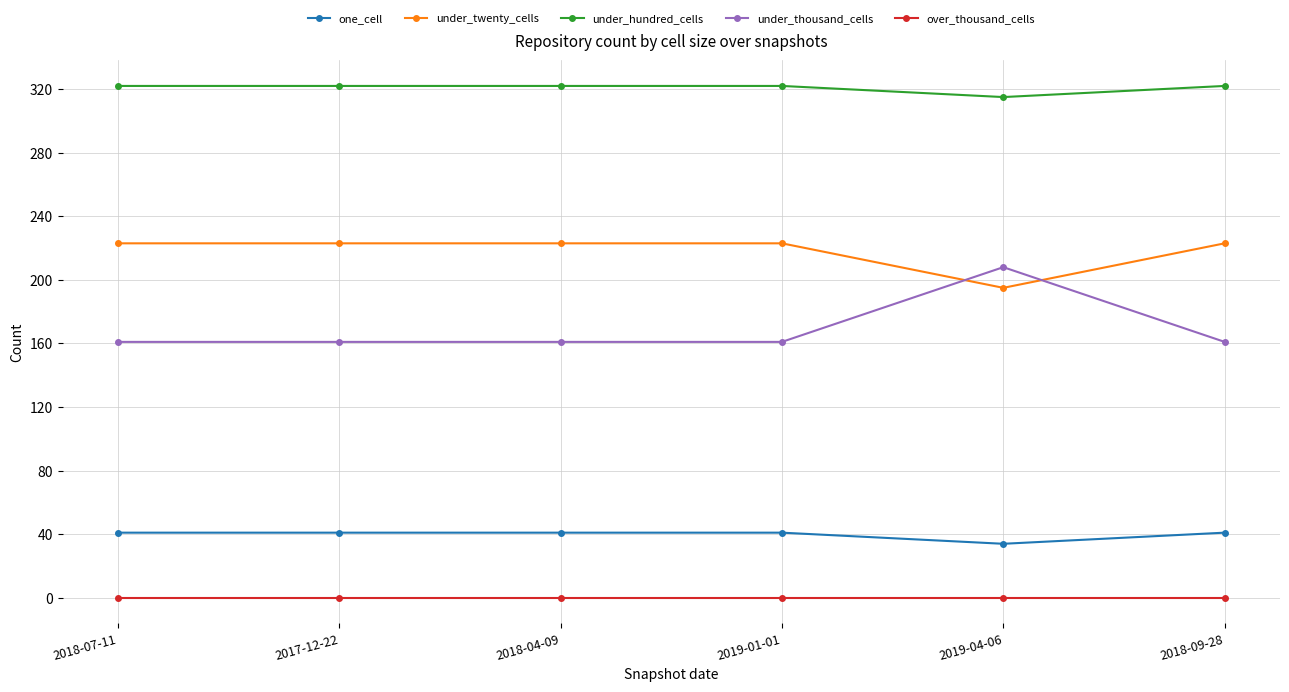

True or false: under_thousand_cells and over_thousand_cells cross at least once.

False